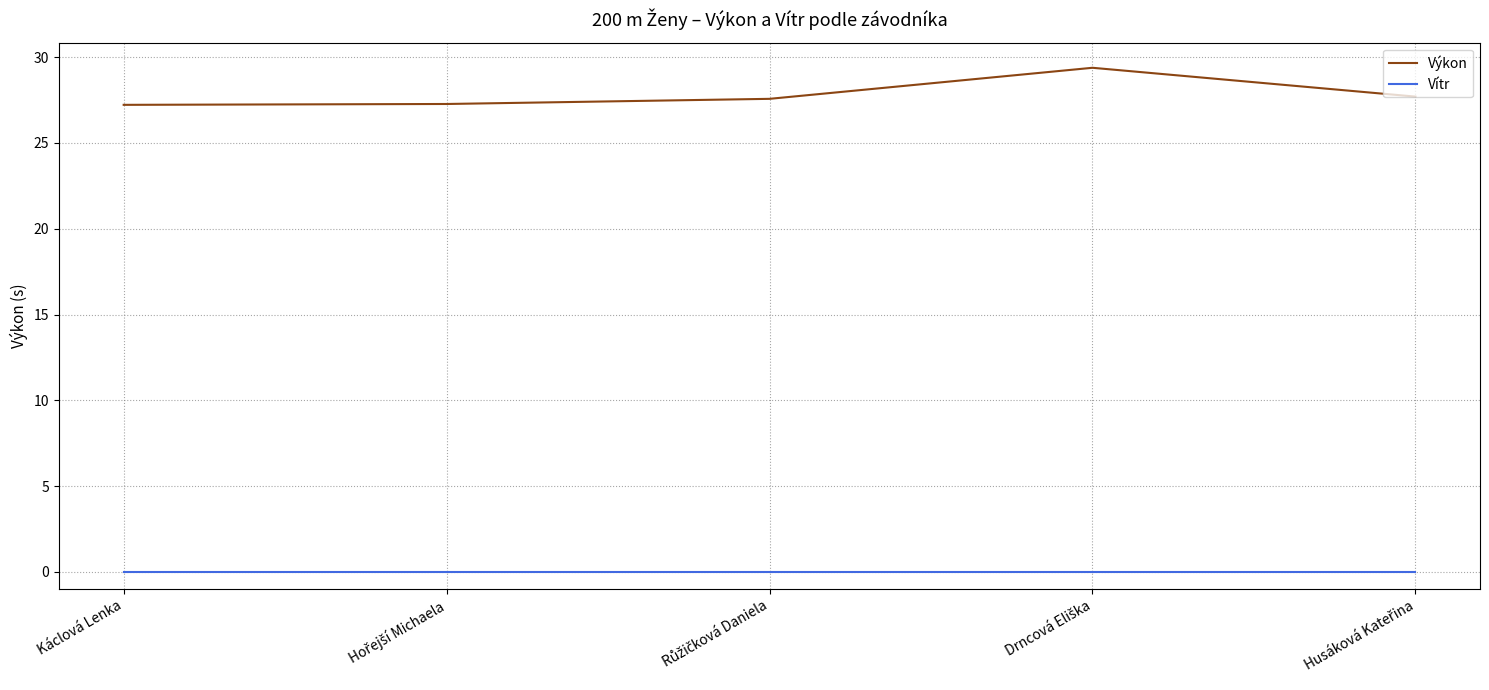

What is the maximum value shown in the chart?

29.4